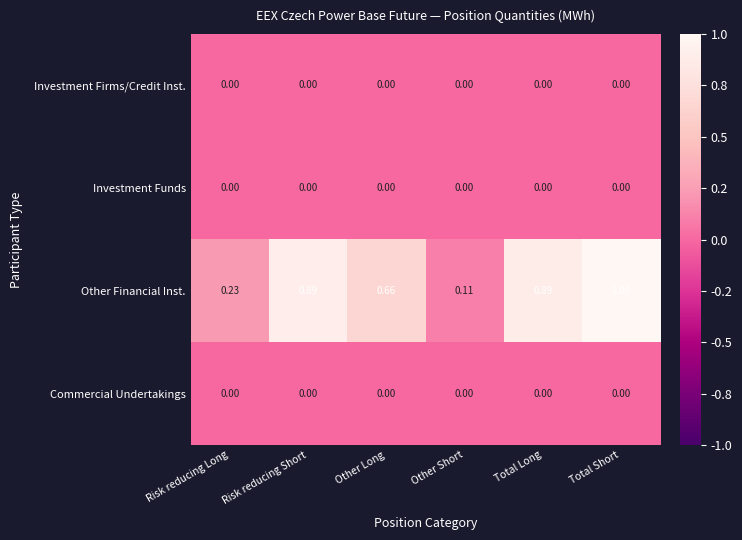

What is the maximum value shown in the chart?

1.0